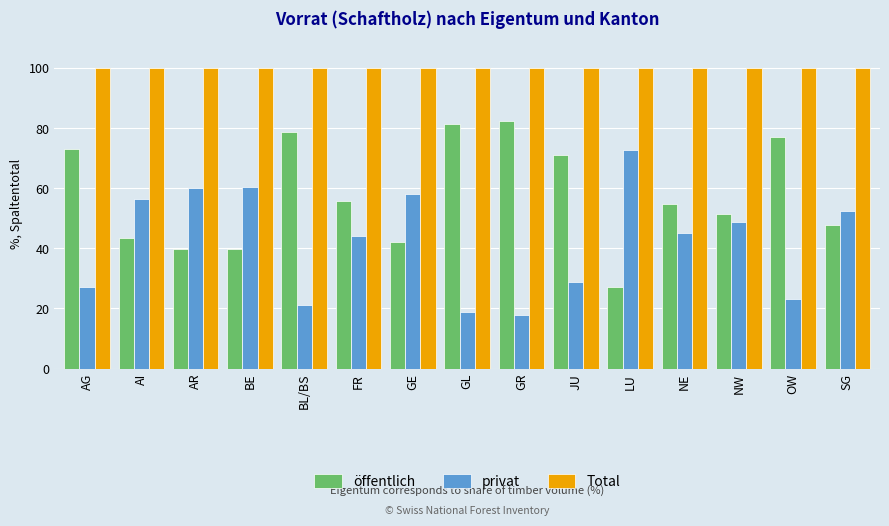

True or false: Total has a value of 153.0 at AI.

False